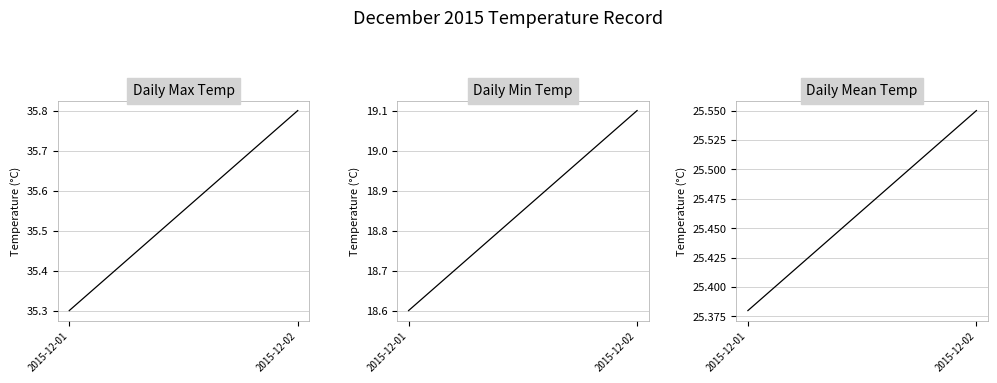

What is the value of the Daily Mean Temp point at the 2nd from the left?

25.6